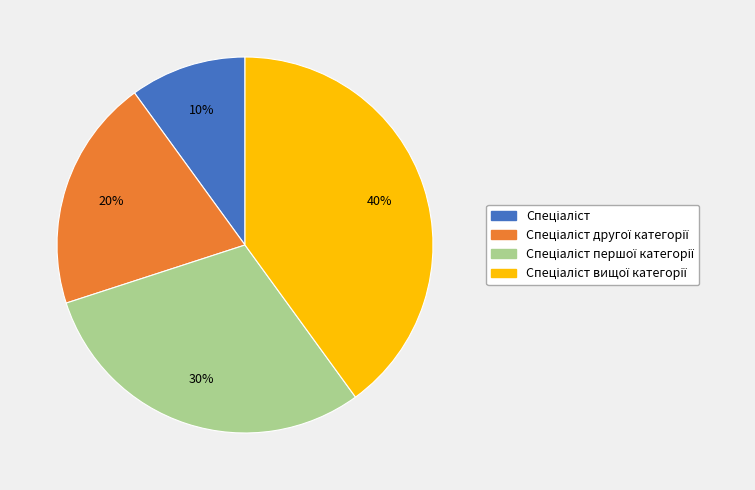

How many segments does this pie chart have?

4